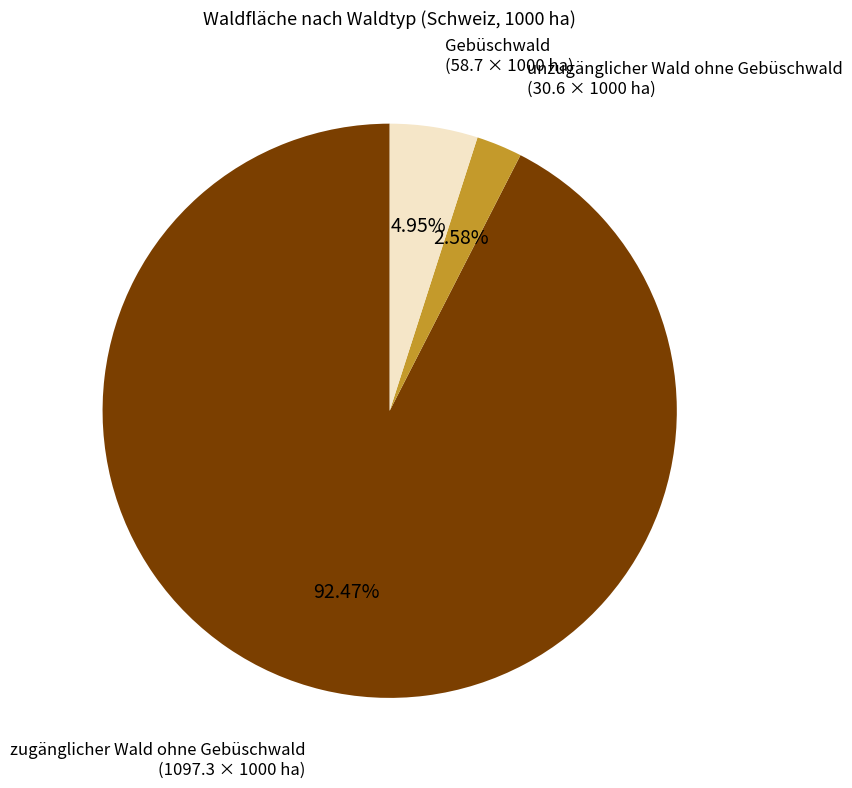

Is it true that zugänglicher Wald ohne Gebüschwald is 84% of the pie?

False